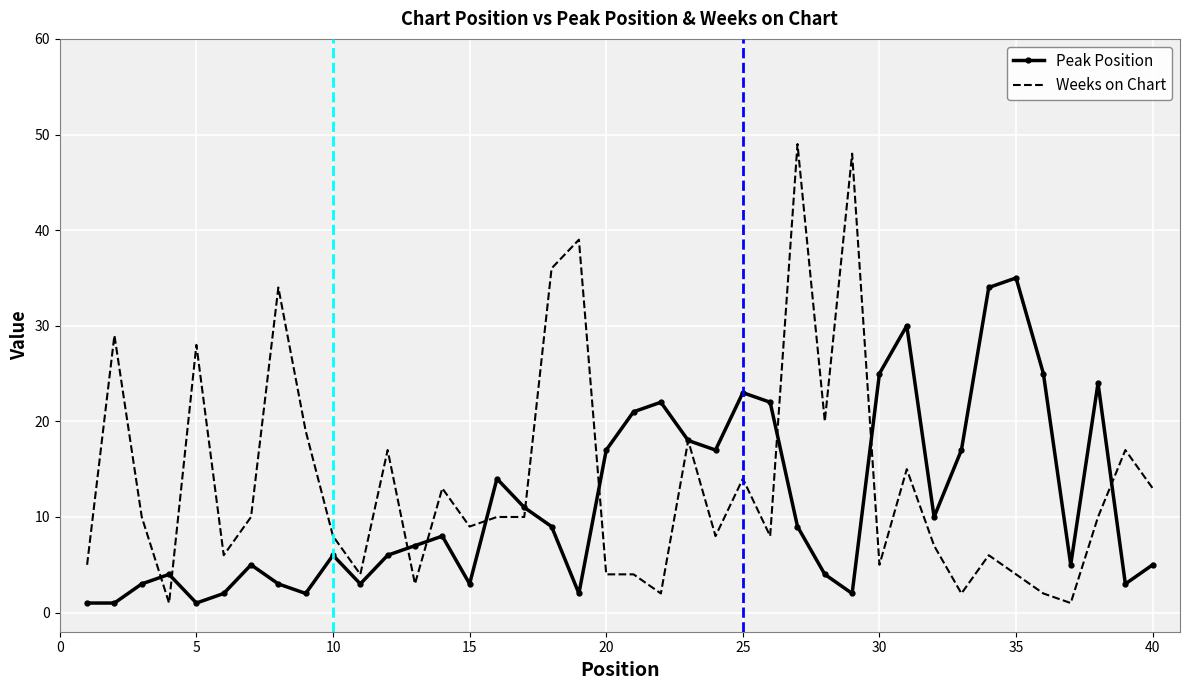

What is the minimum value for Weeks on Chart?

1